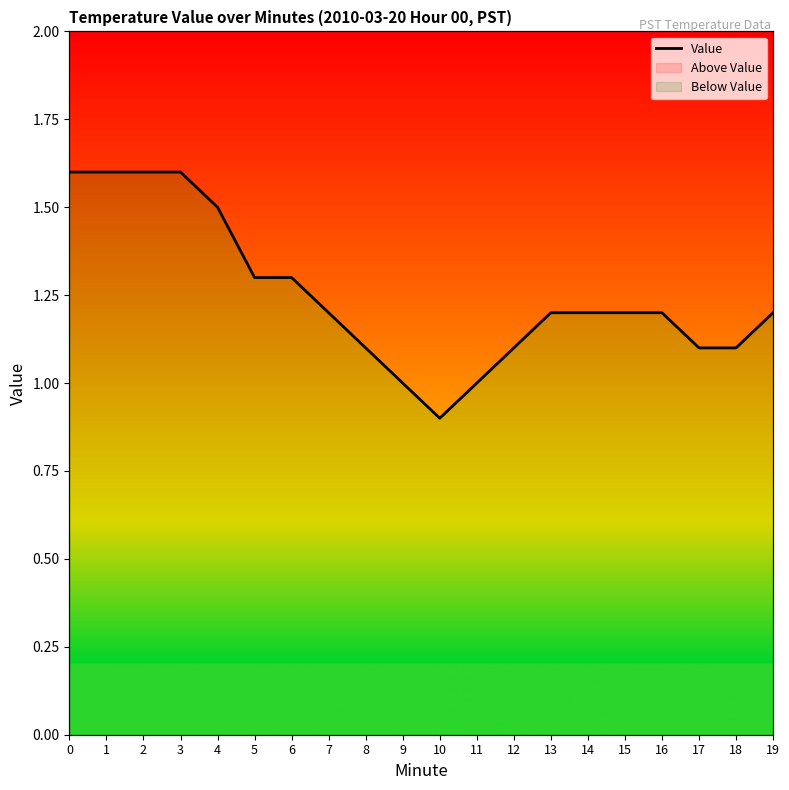

What is the difference between the second highest and second lowest values?

0.6